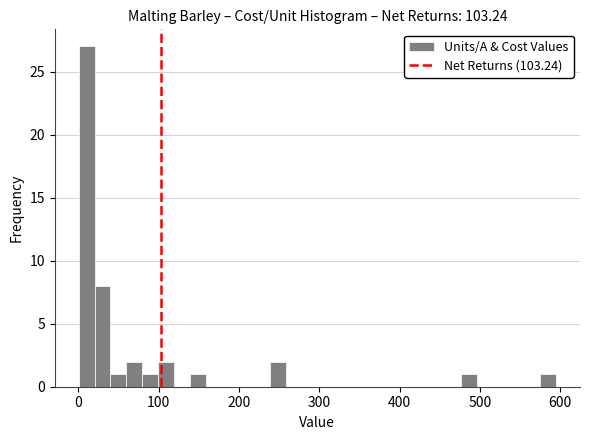

Around what value on the x-axis is the tallest bar? Give the approximate position of its centre, as read against the axis.

10